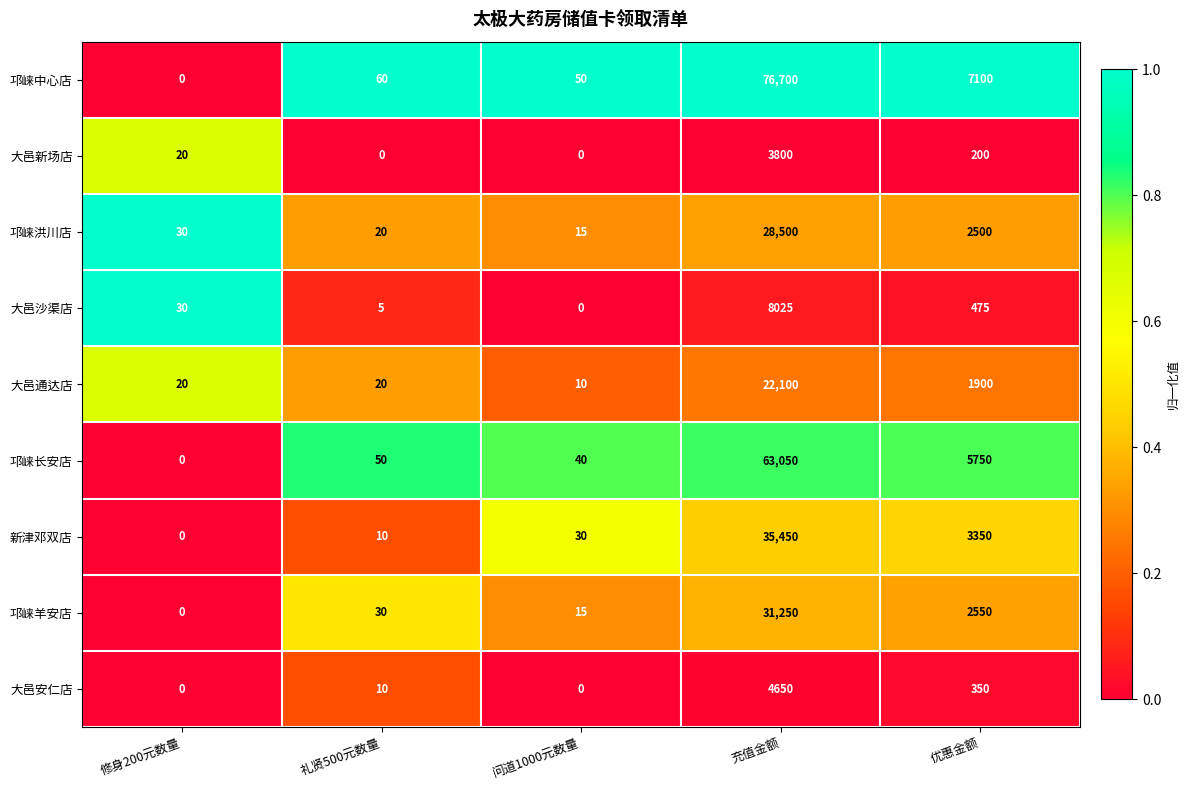

What value does the 邛崃洪川店 series have at 优惠金额, to the nearest 50?

2500